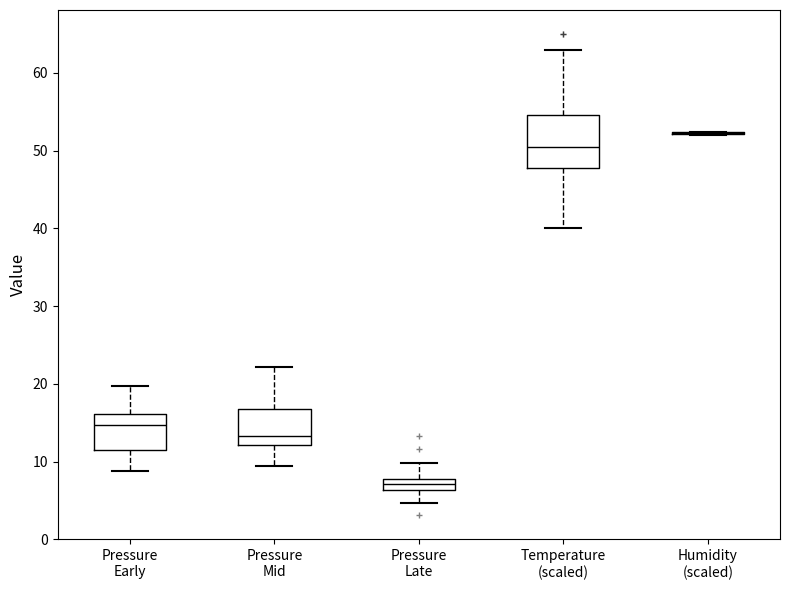

Comparing the boxes themselves (not the whiskers), which one is the tallest?

Temperature (scaled)